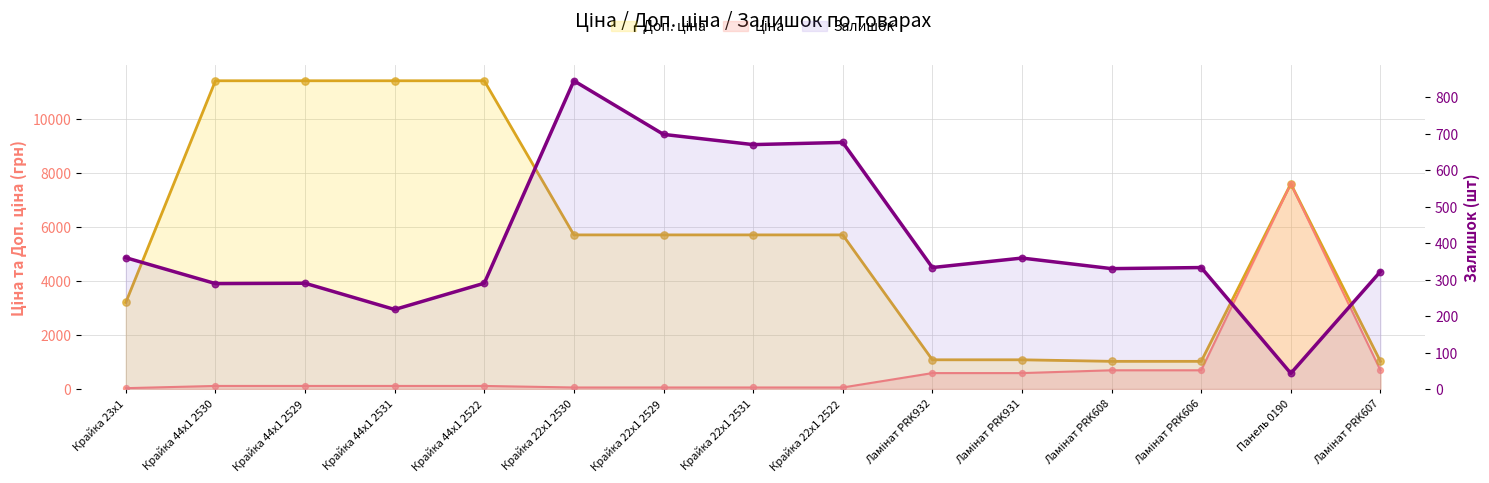

Is the value of Залишок at Крайка 44x1 2522 greater than the value of Доп. ціна at Крайка 23x1?

No